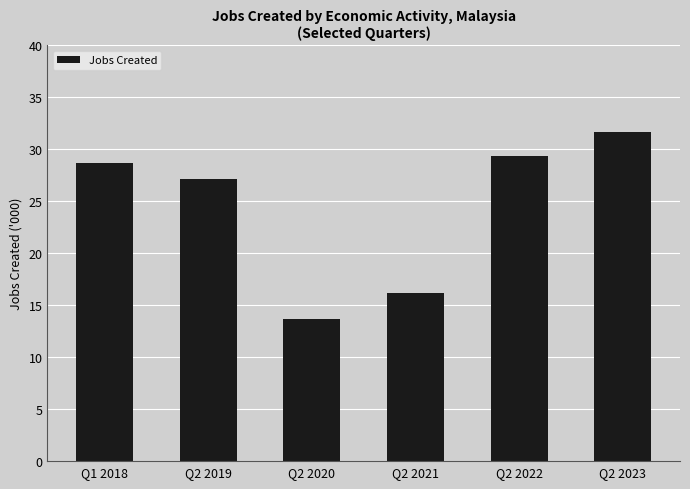

What is the maximum value shown in the chart?

31.7